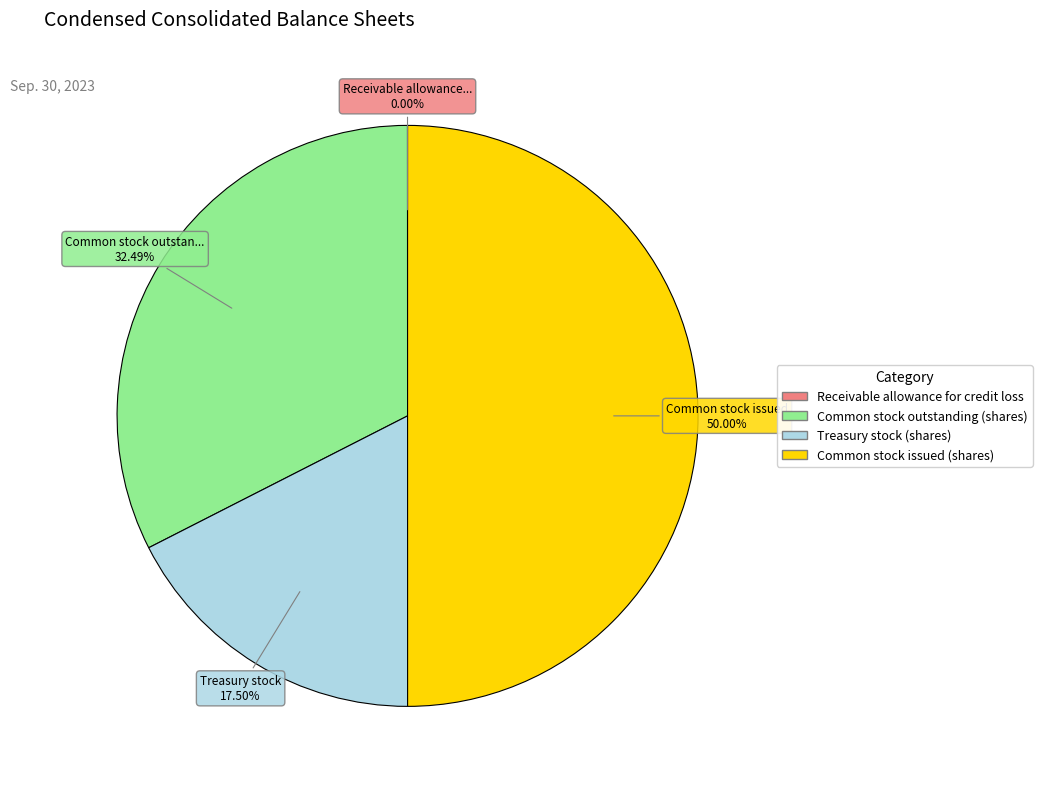

The Common stock outstanding (shares) slice represents 32% of the pie. True or false?

True